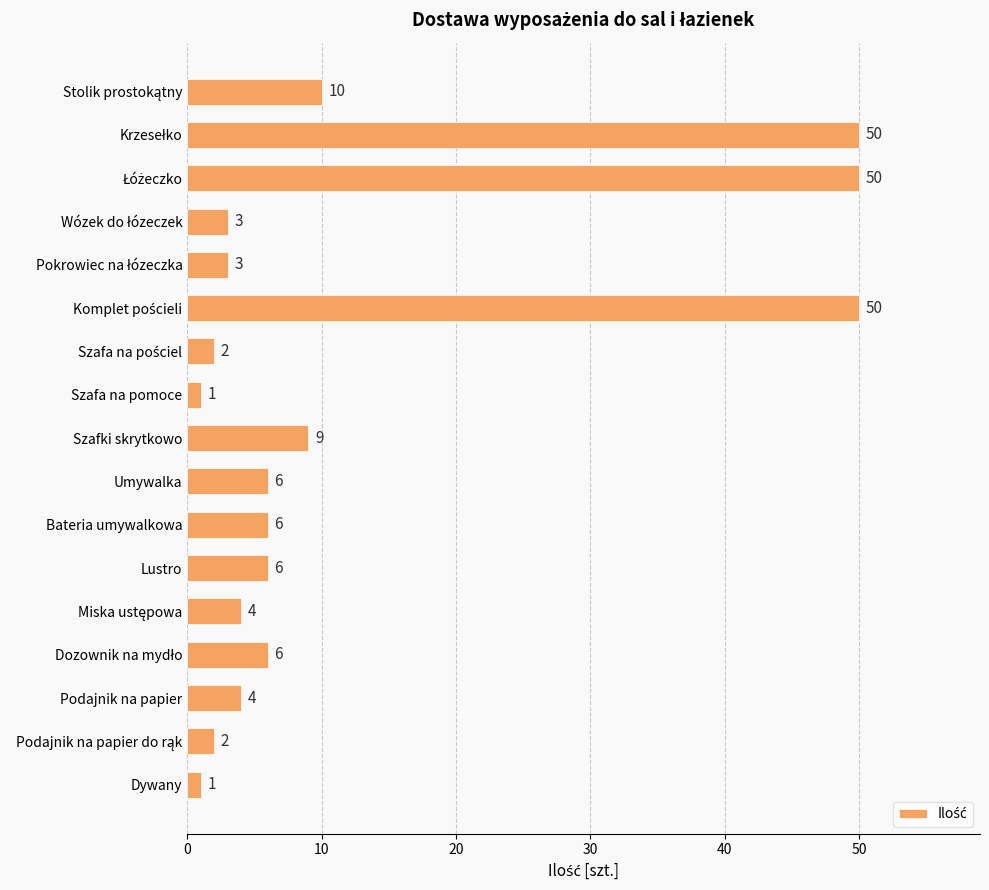

What position from the top is Szafa na pomoce?

8